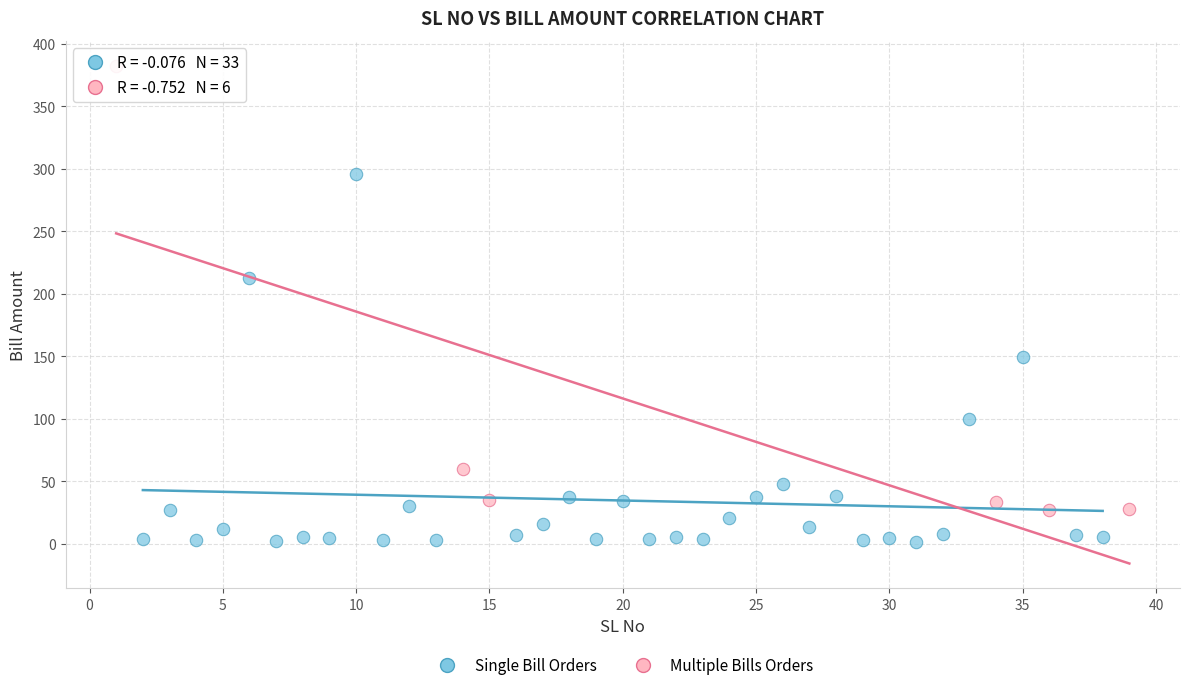

Which series has the widest spread of Y values?

Multiple Bills Orders